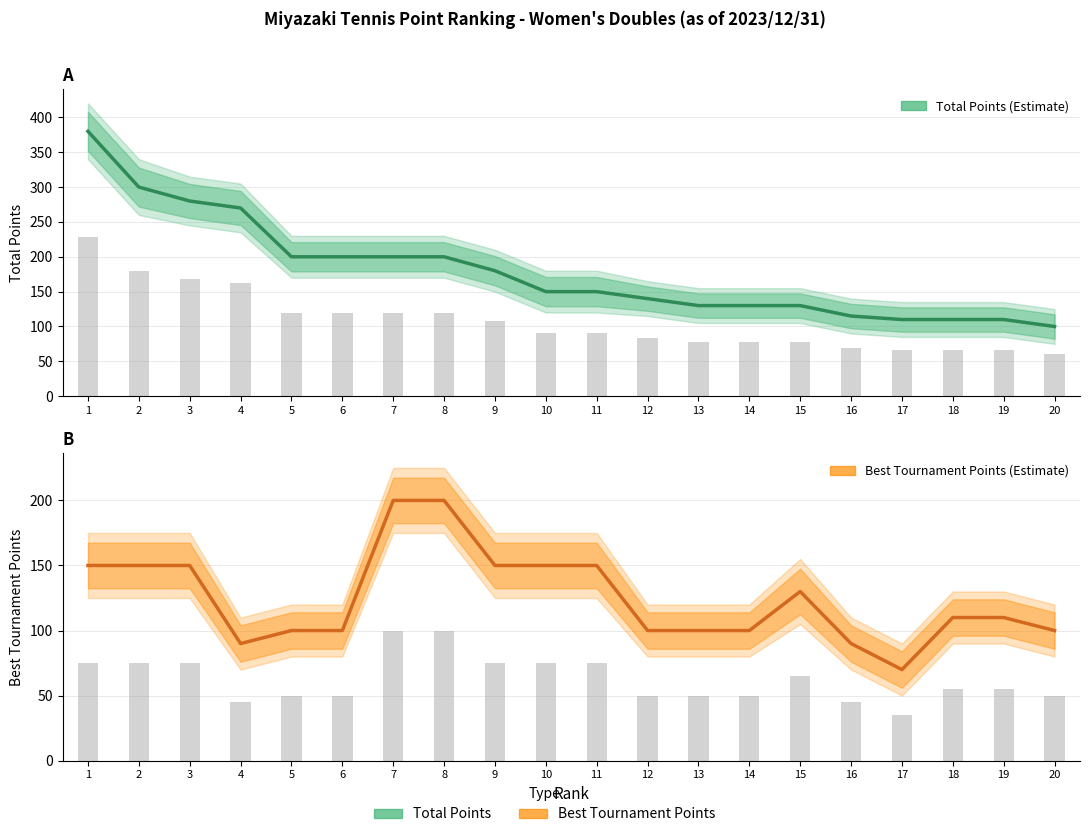

At which category is the sum across all series the highest?

1